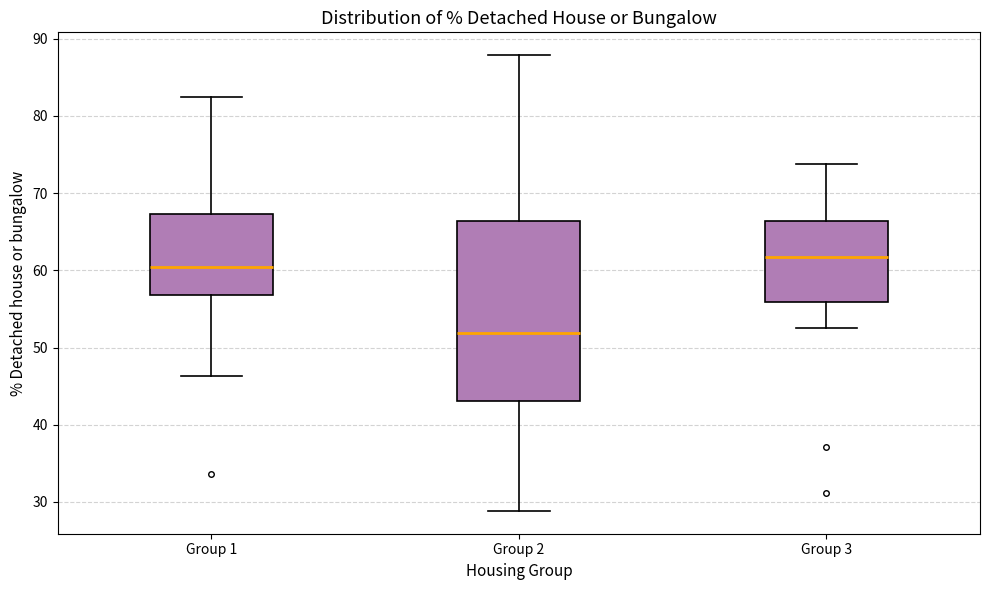

Reading left to right, read every box against the y-axis: the position of its median line, the range the box covers, and the ends of its whiskers. The values are not printed on the chart, so give them approximately, as read against the axis.

Group 1: median 60, box 57 to 67, whiskers 46 to 83
Group 2: median 52, box 43 to 66, whiskers 29 to 88
Group 3: median 62, box 56 to 66, whiskers 52 to 74